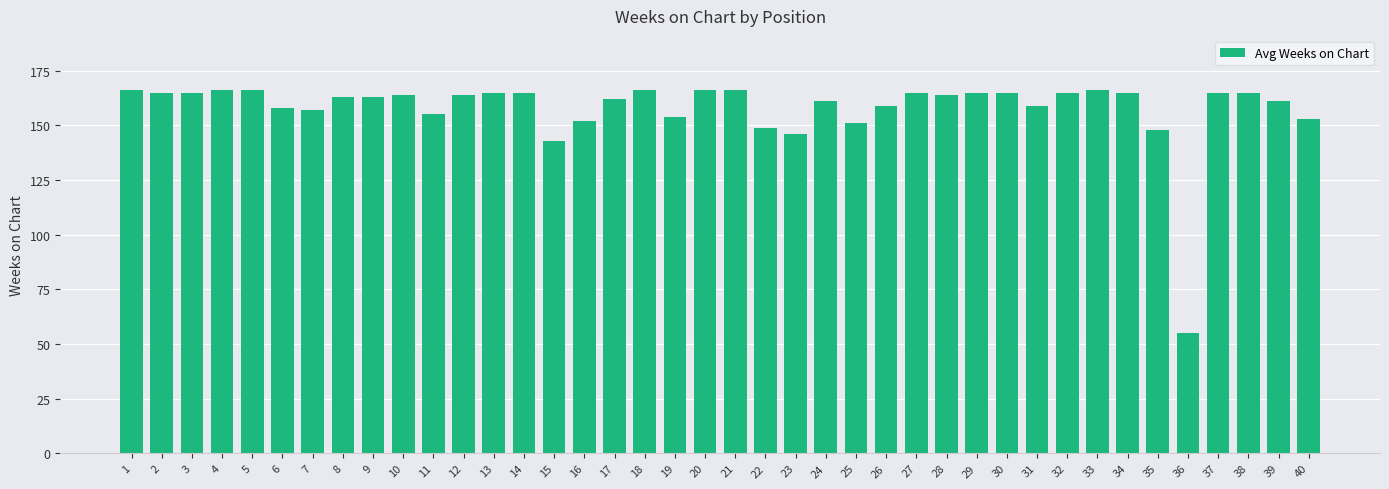

What is the sum of the values at 14 and 22?

314